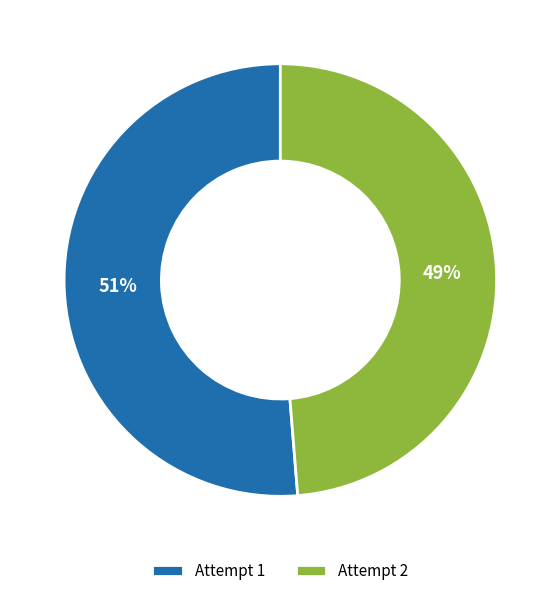

To the nearest percent, what is the combined percentage of Attempt 2 and Attempt 1?

100%